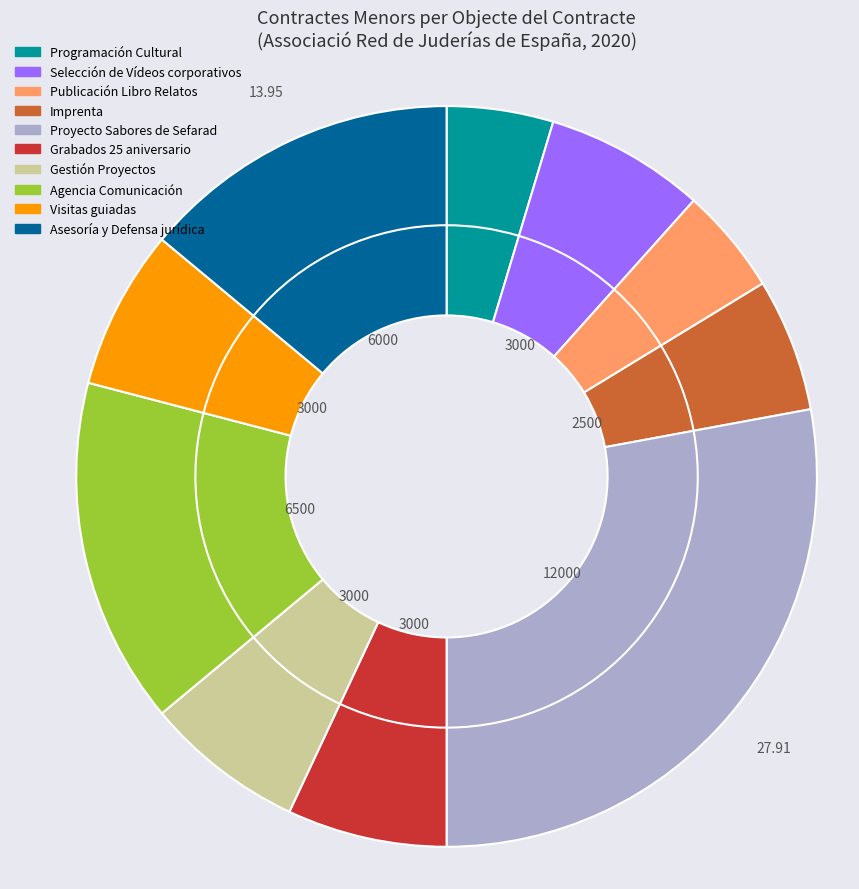

Which category has the biggest portion of the pie?

Proyecto Sabores de Sefarad